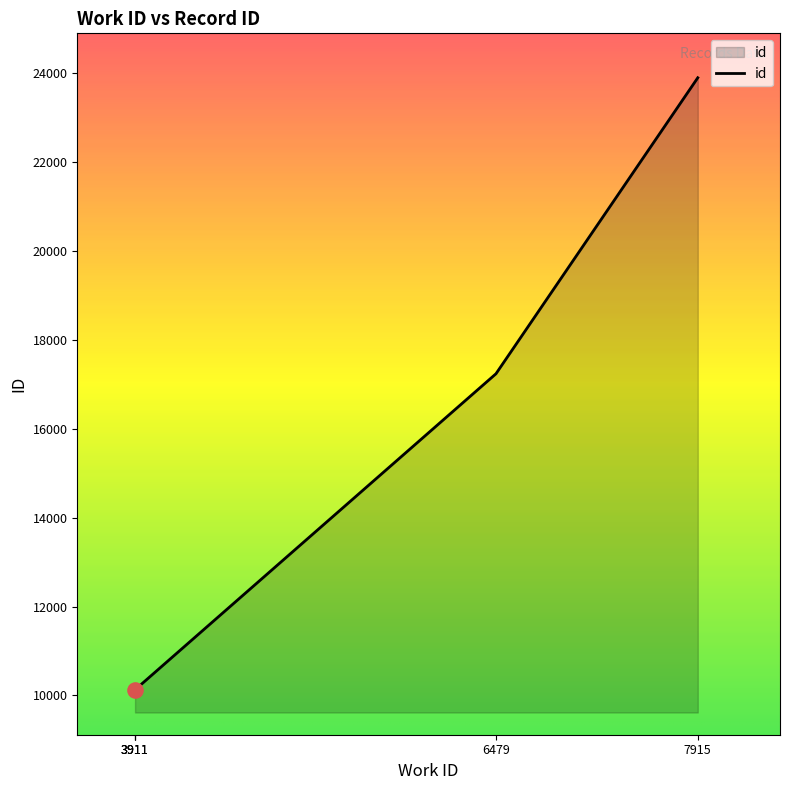

Approximately how many times larger is the value at 3911 compared to 3911?

1.0